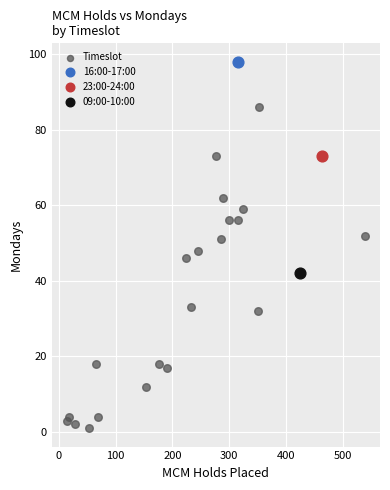

What are all the series names shown in the legend?

Timeslot, 16:00-17:00, 23:00-24:00, 09:00-10:00